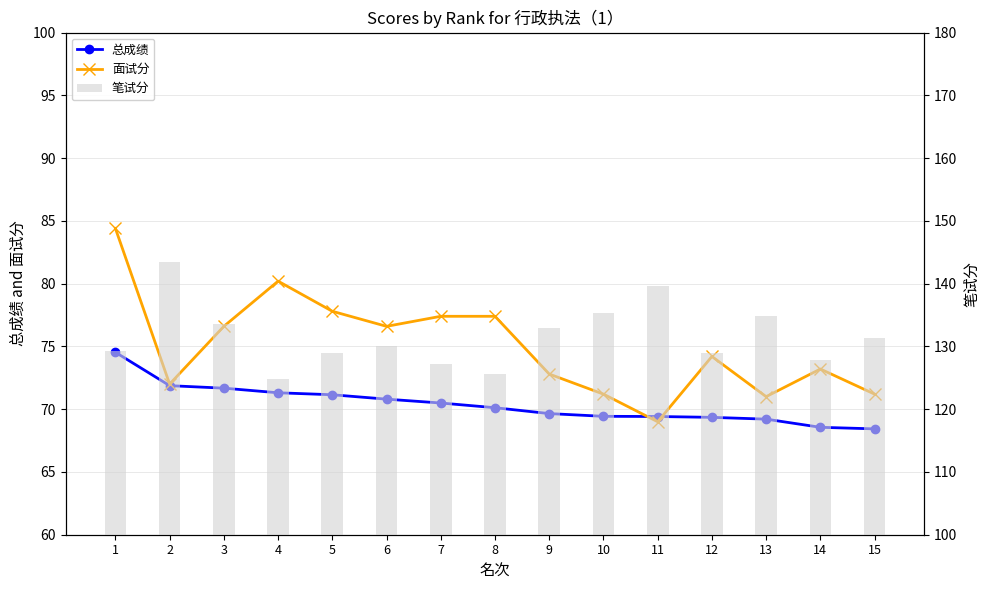

Count the number of data series in this chart.

3